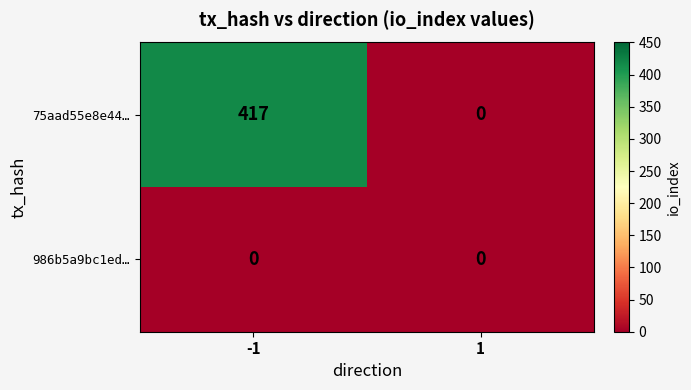

Which series has the largest total across all categories?

75aad55e8e44…